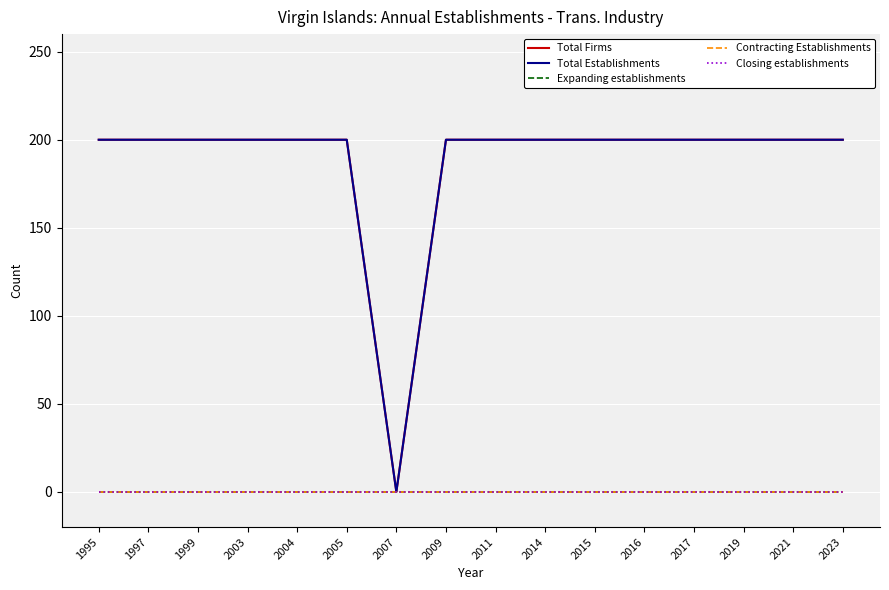

Rank the series at 1995 from highest to lowest value.

Total Firms, Total Establishments, Expanding establishments, Contracting Establishments, Closing establishments